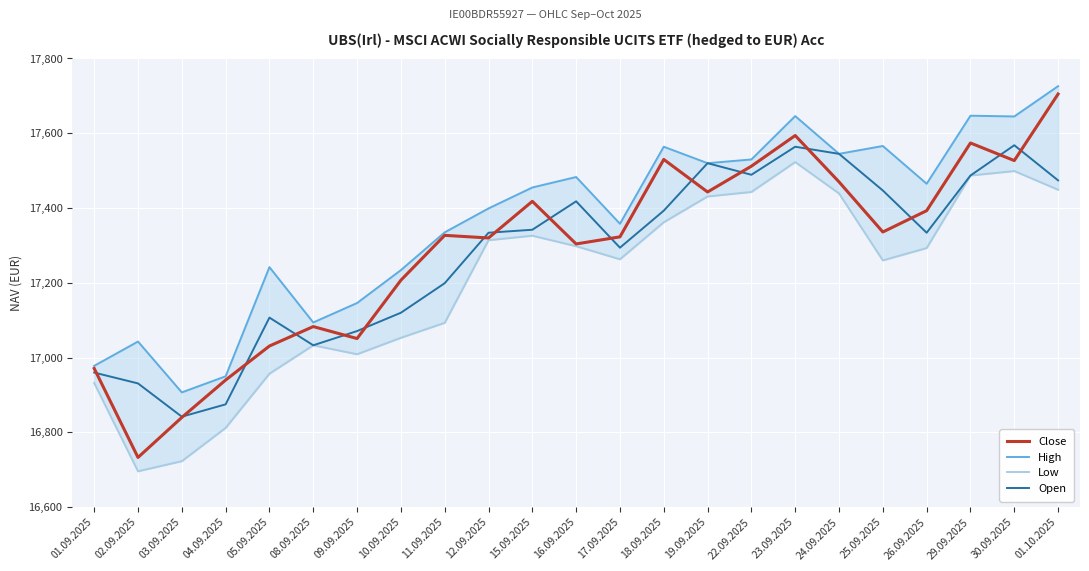

List the labels in order of High value, largest first.

01.10.2025, 29.09.2025, 23.09.2025, 30.09.2025, 25.09.2025, 18.09.2025, 24.09.2025, 22.09.2025, 19.09.2025, 16.09.2025, 26.09.2025, 15.09.2025, 12.09.2025, 17.09.2025, 11.09.2025, 05.09.2025, 10.09.2025, 09.09.2025, 08.09.2025, 02.09.2025, 01.09.2025, 04.09.2025, 03.09.2025